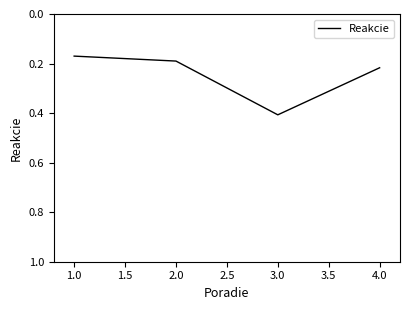

What is the maximum value shown in the chart?

0.4